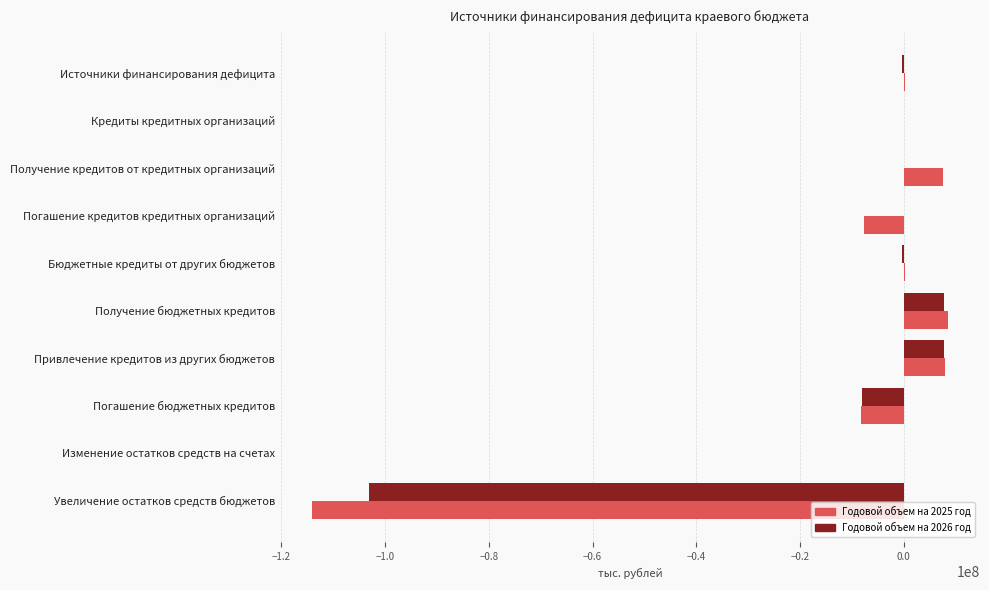

Is the value of Годовой объем на 2026 год at Источники финансирования дефицита greater than the value of Годовой объем на 2025 год at Увеличение остатков средств бюджетов?

Yes